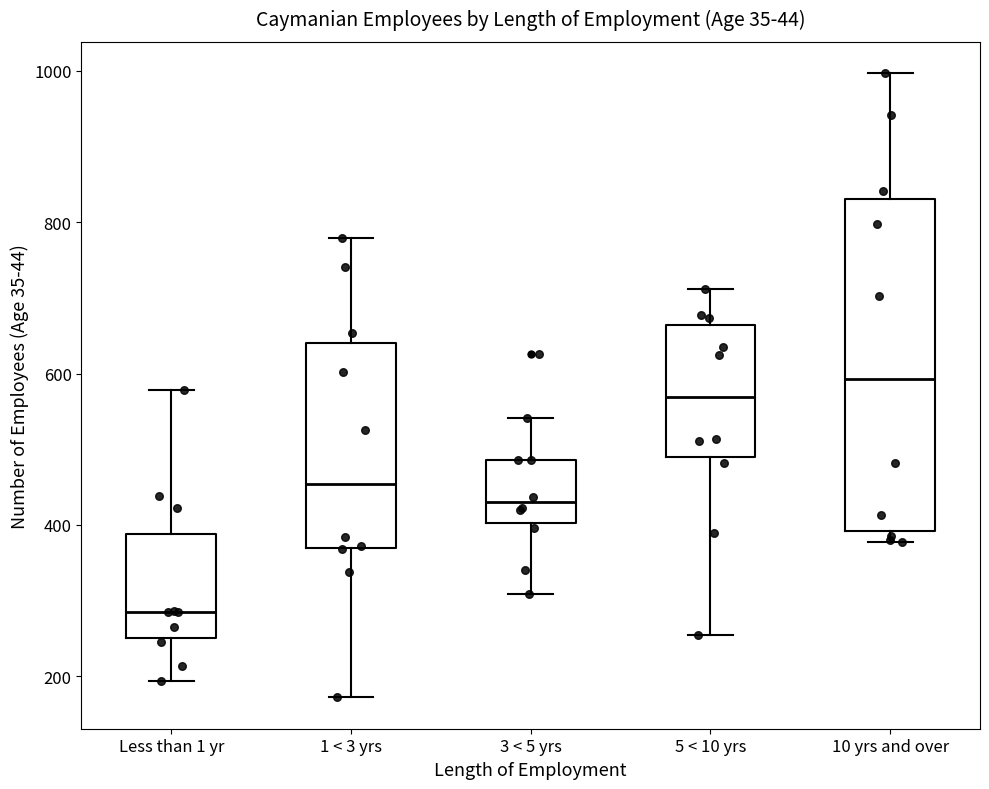

Which box's median line is the lowest?

Less than 1 yr